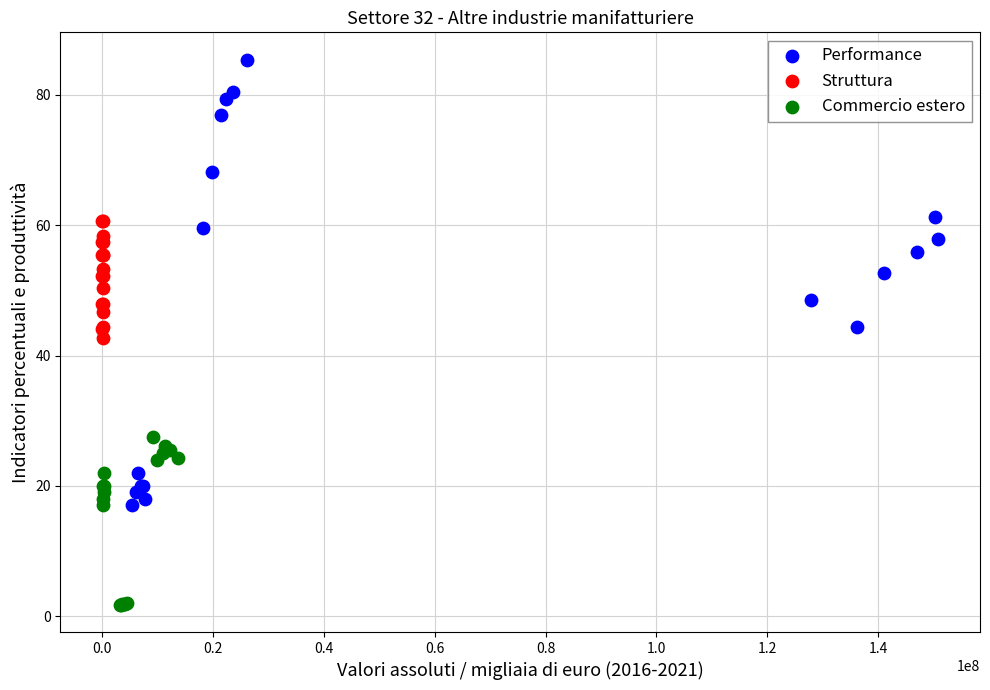

Which series contains the highest Y value?

Performance